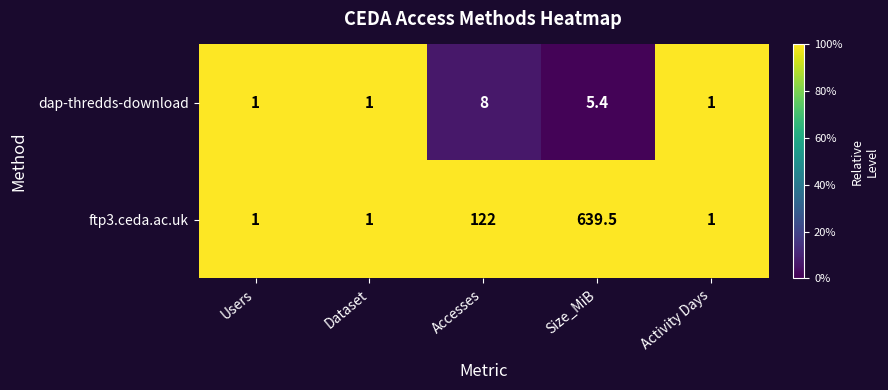

Count the number of categories in the chart.

5